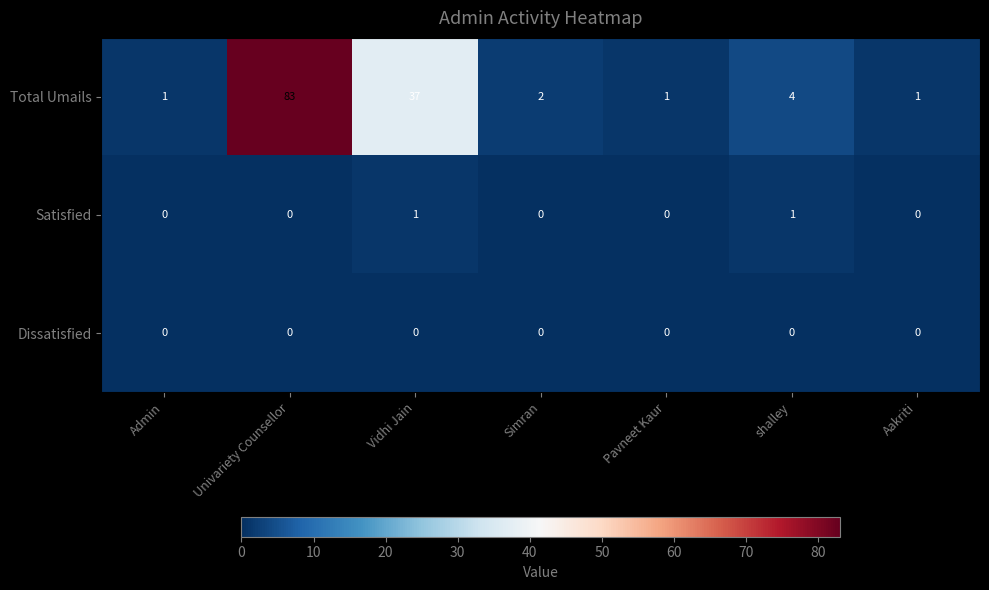

Count the number of categories in the chart.

7